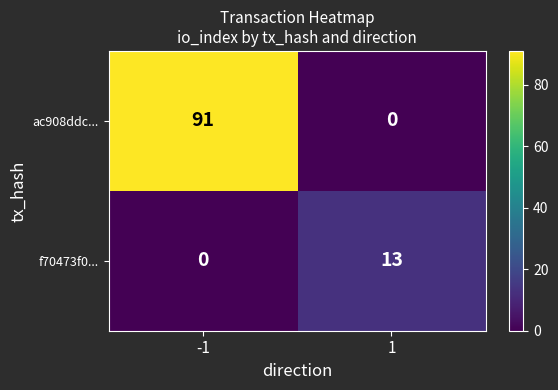

Which series has the largest range (max minus min)?

ac908ddc...